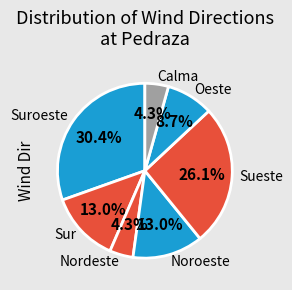

Is there a majority slice in this chart?

No